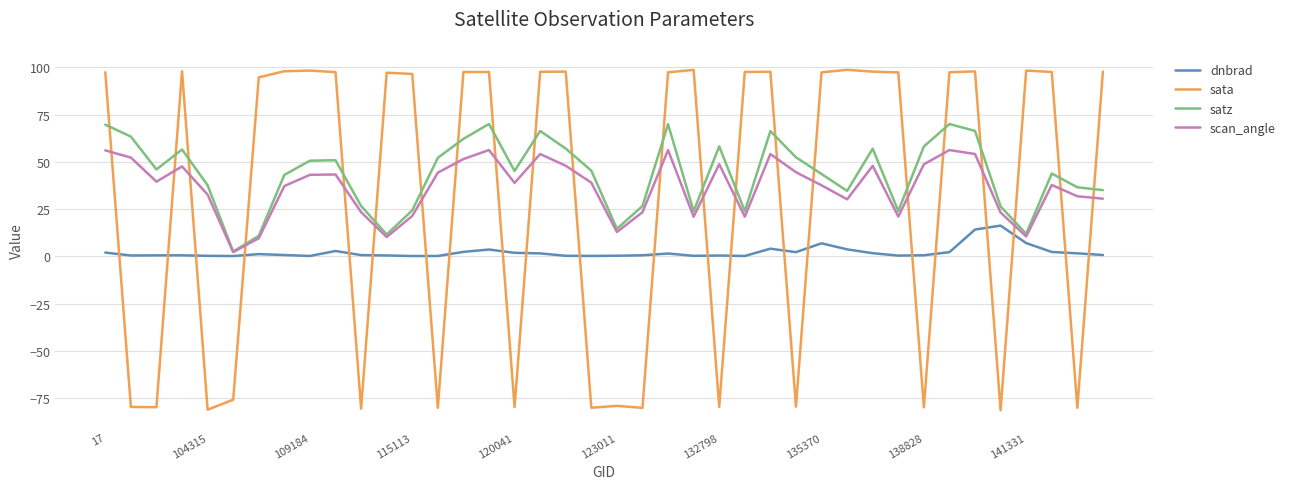

Which series ends up on top after the final intersection of sata and satz?

sata